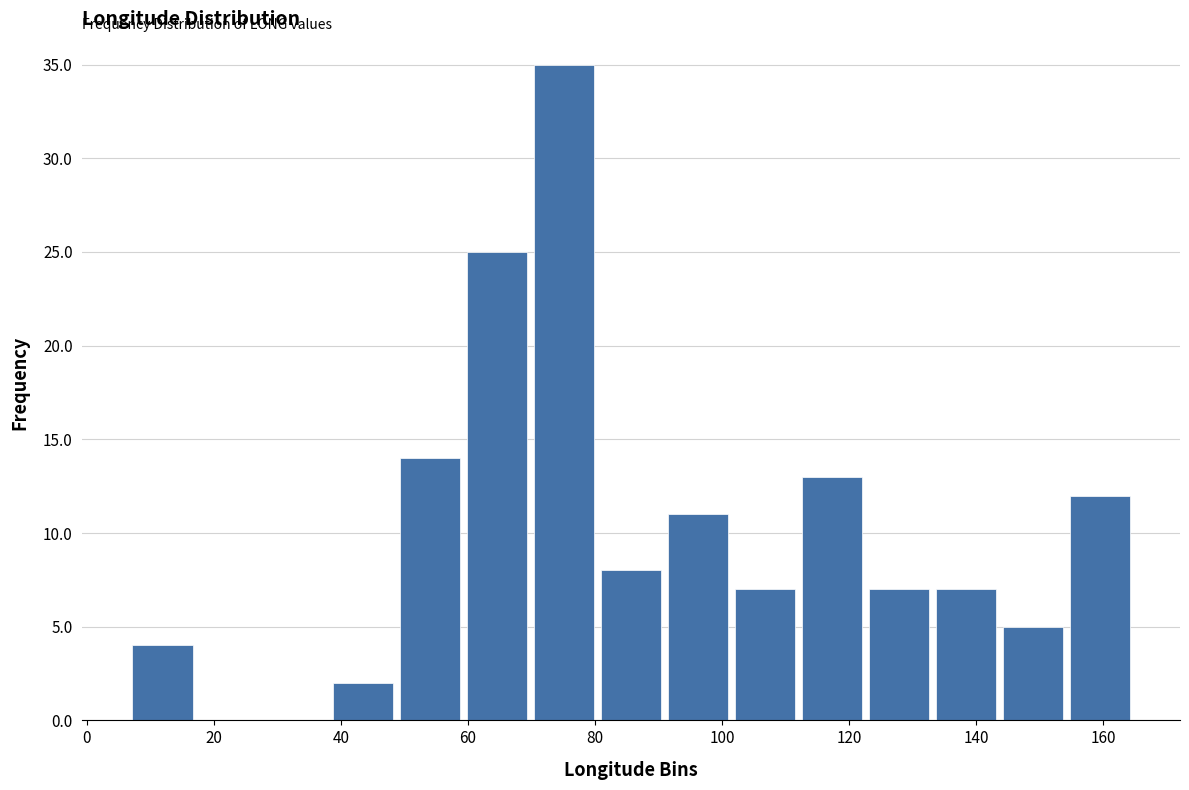

Reading left to right, list every bar in this chart as the range it spans on the x-axis followed by its height. Neither the bar edges nor the heights are printed on the chart, so give them approximately, as read against the axes.

6 to 18: 4
18 to 28: 0
28 to 38: 0
38 to 48: 2
48 to 60: 14
60 to 70: 25
70 to 80: 35
80 to 90: 8
90 to 102: 11
102 to 112: 7
112 to 122: 13
122 to 134: 7
134 to 144: 7
144 to 154: 5
154 to 164: 12